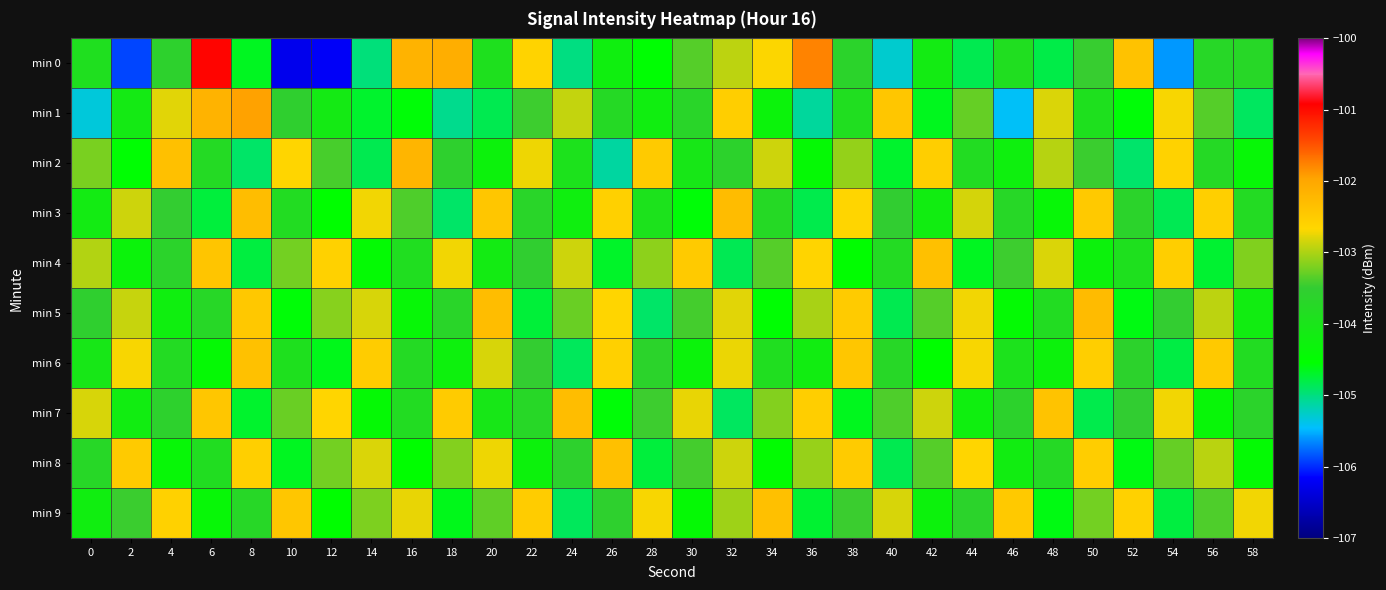

How many data points does each series have?

30